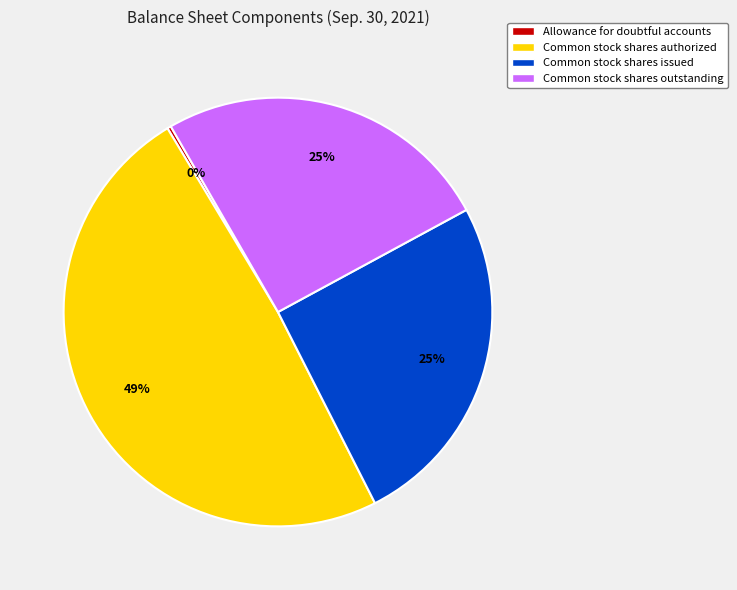

To the nearest percent, what is the average slice percentage?

25%